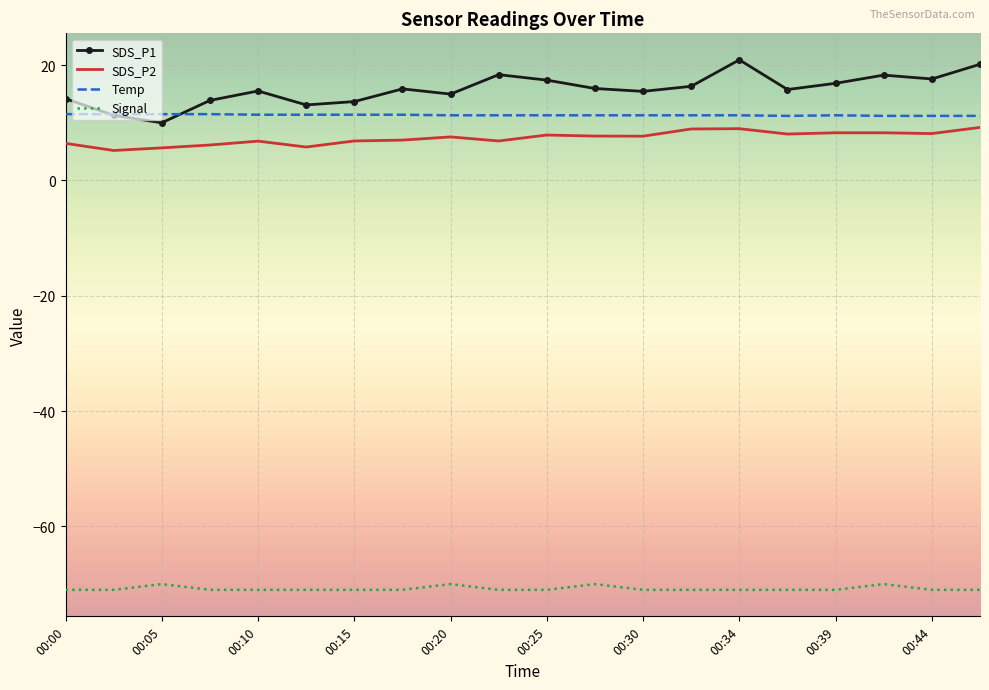

Which series has the largest total across all categories?

SDS_P1